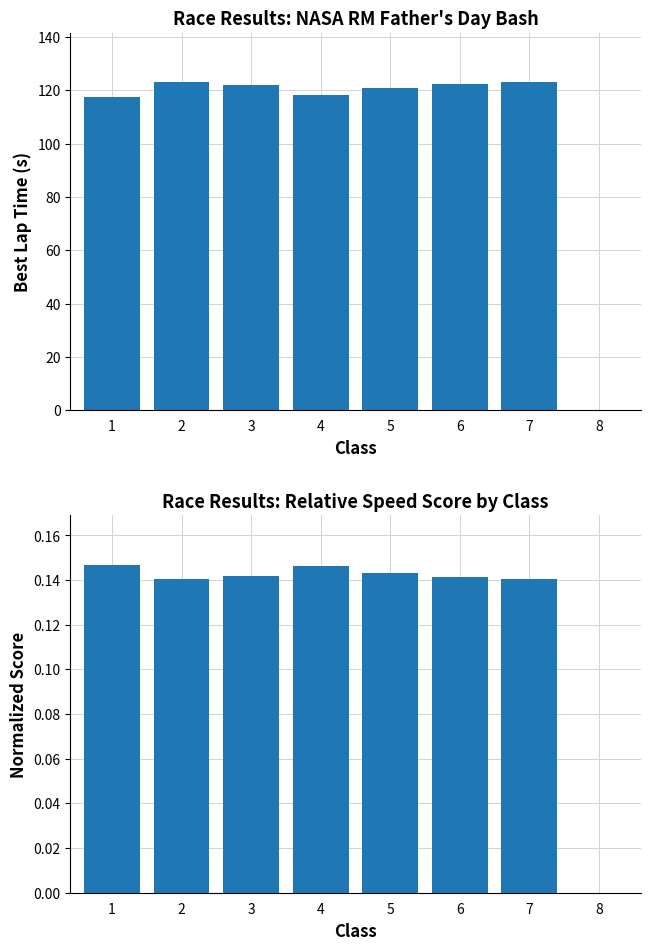

Rank the series by their average value, from highest to lowest.

Mean Best Lap Time, Relative Speed Score